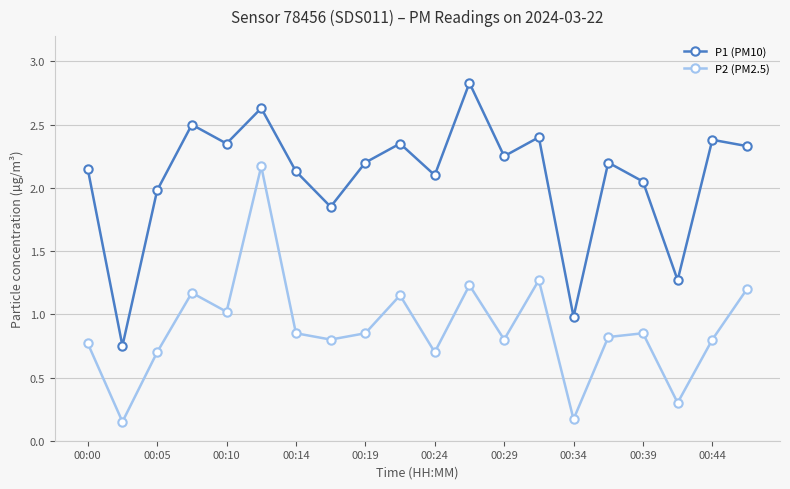

What is the sum of all P2 (PM2.5) values?

17.8